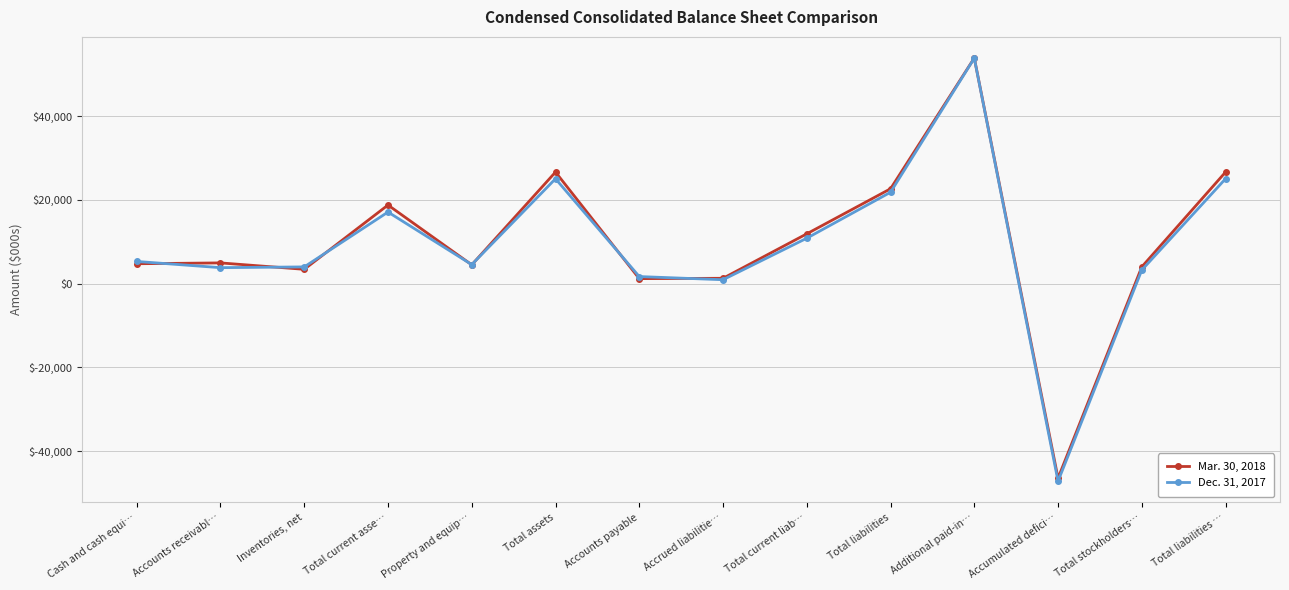

Is it true that Mar. 30, 2018 equals 22637 at Total liabilities?

True